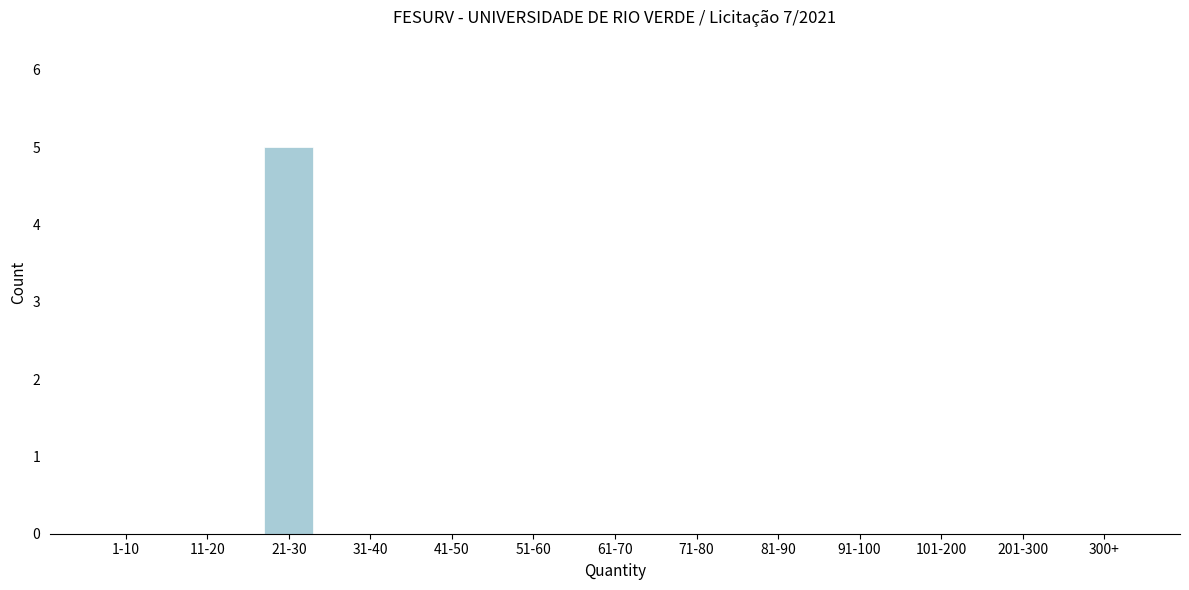

Reading left to right, what are all the values shown in this chart?

1-10=0	11-20=0	21-30=5	31-40=0	41-50=0	51-60=0	61-70=0	71-80=0	81-90=0	91-100=0	101-200=0	201-300=0	300+=0